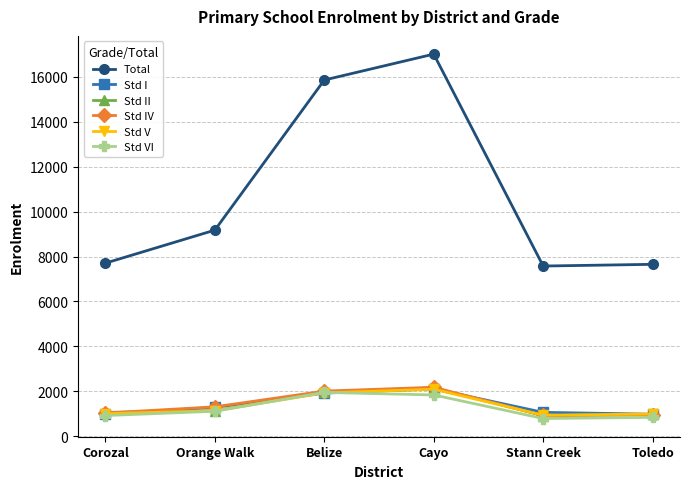

What is the approximate value of Std VI at Corozal, to the nearest 10?

920